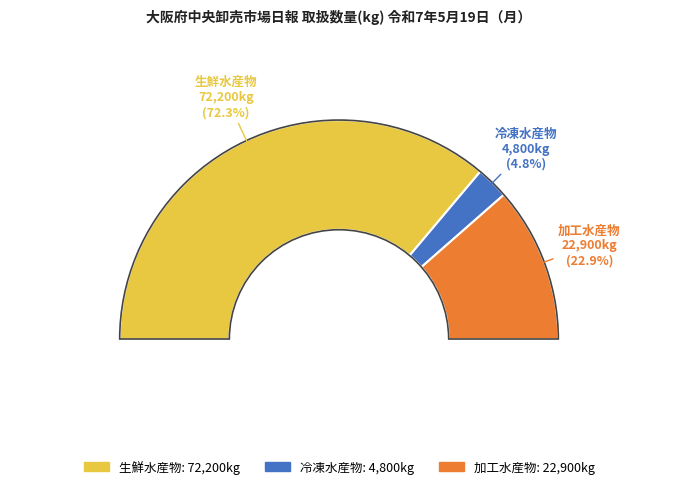

How many segments does this pie chart have?

3